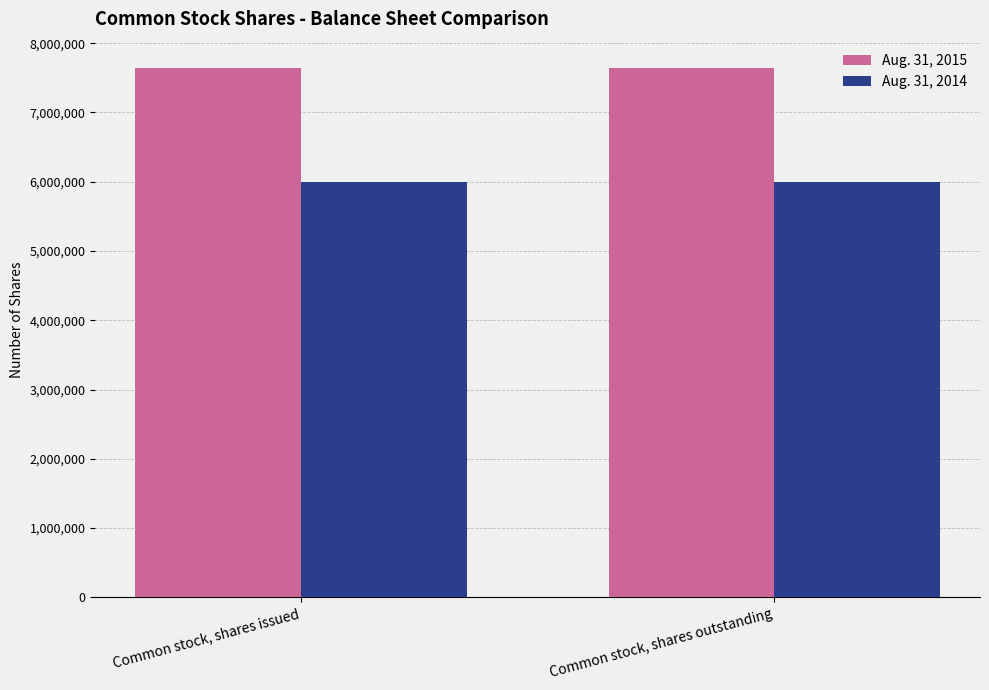

At how many categories does at least one series exceed 6937862?

2